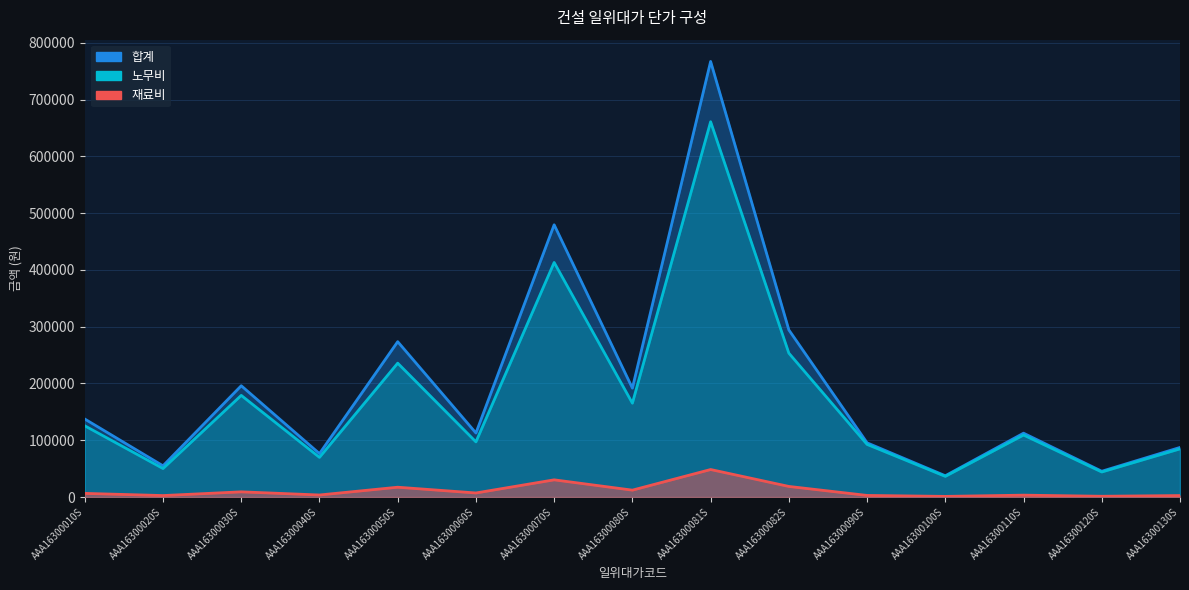

True or false: 합계 has a value of 98398 at AAA16300020S.

False